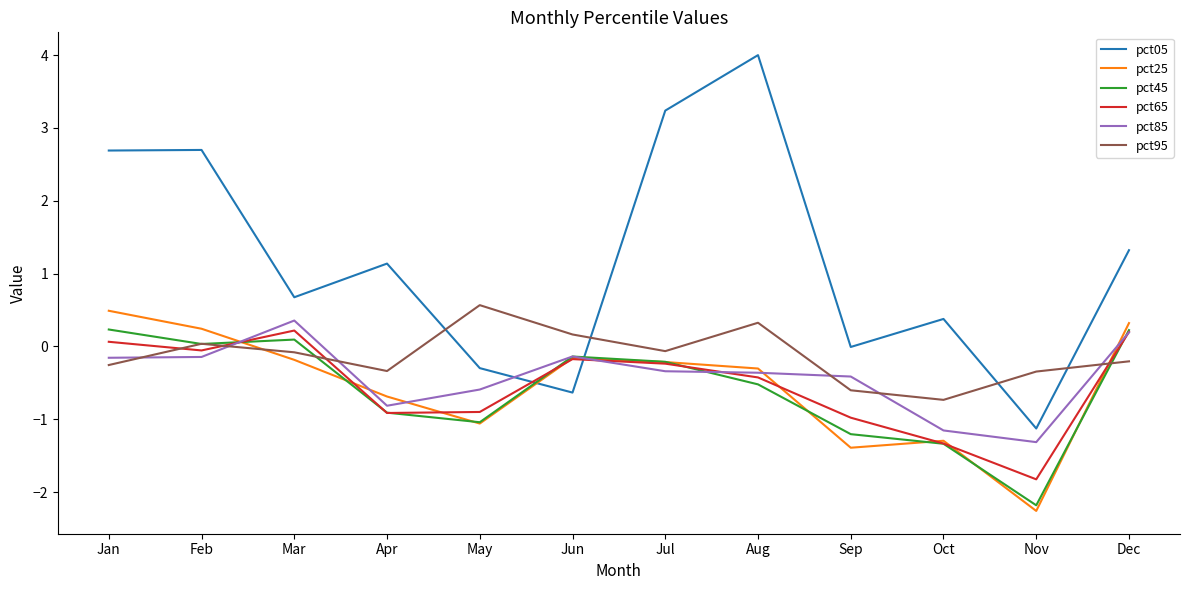

After their last crossing, which series has the higher values: pct25 or pct95?

pct25